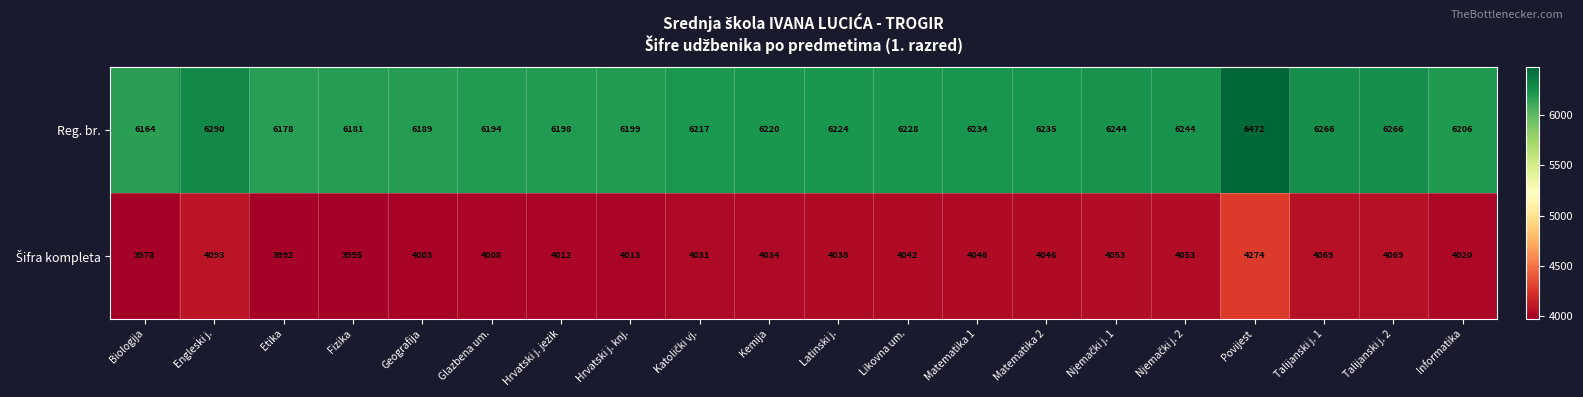

Which series has the largest range (max minus min)?

Reg. br.